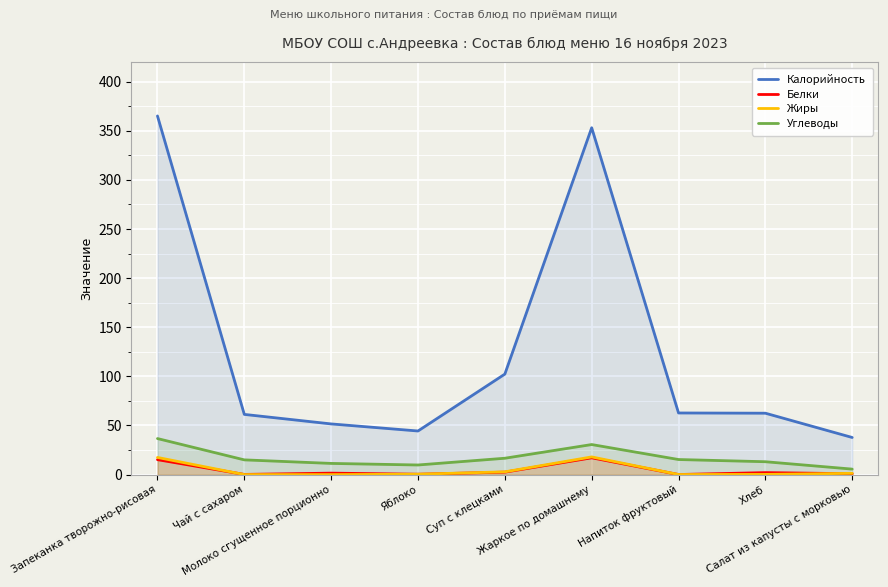

How many data points in Углеводы are above 15?

5